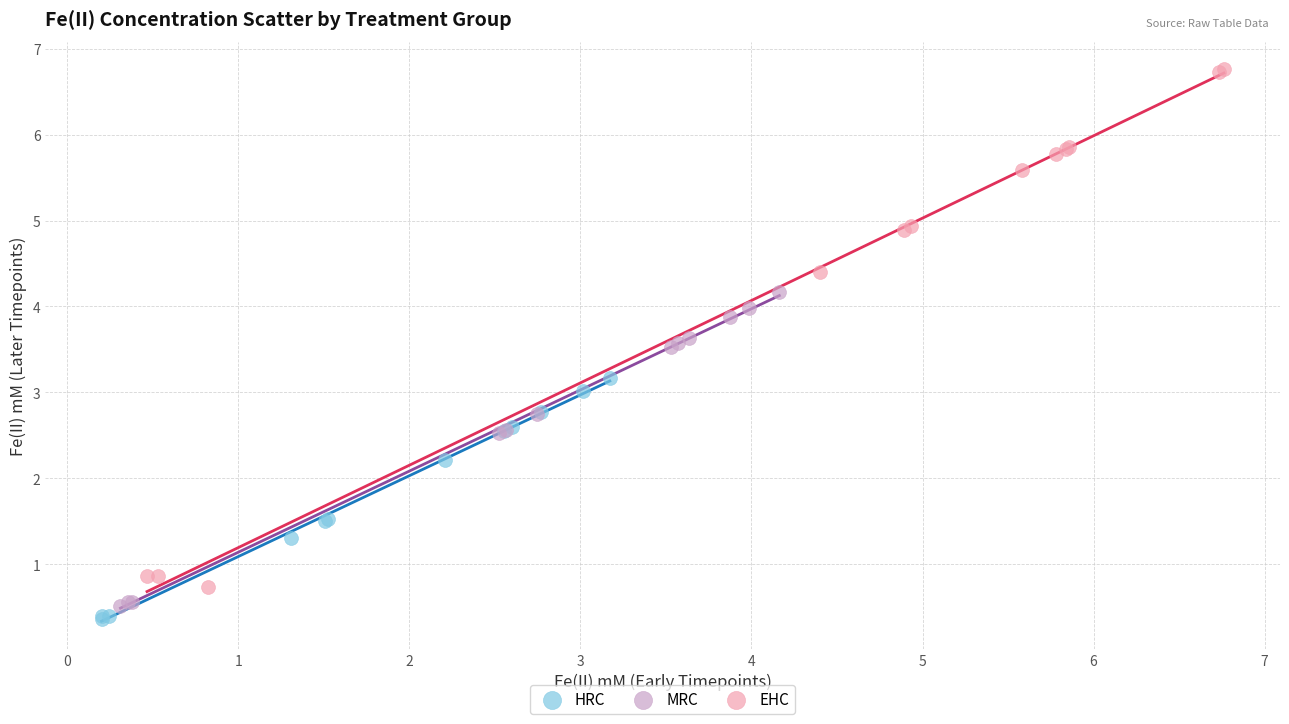

Which series contains the highest Y value?

EHC